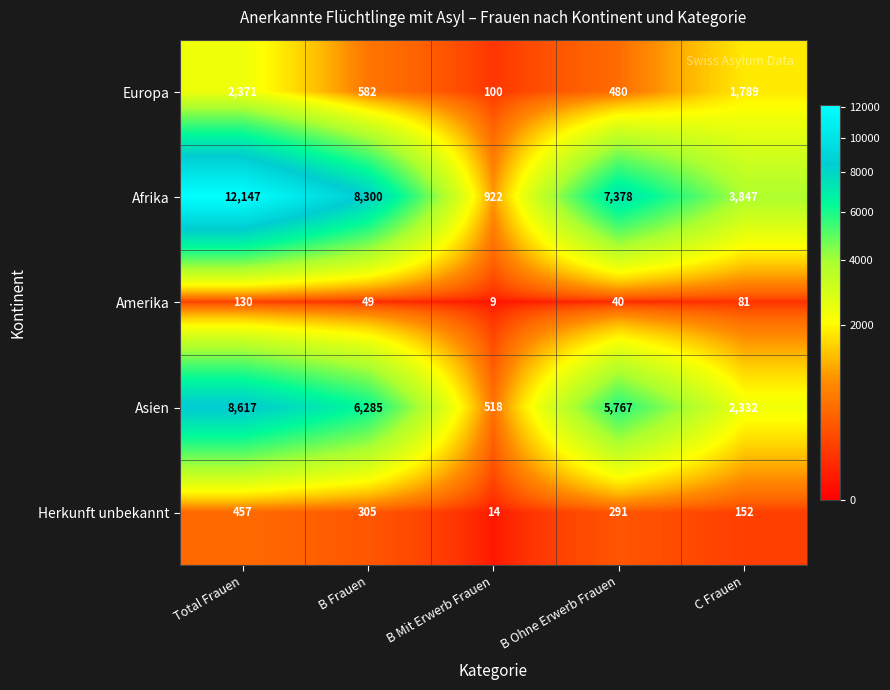

What is the maximum value shown in the chart?

12147